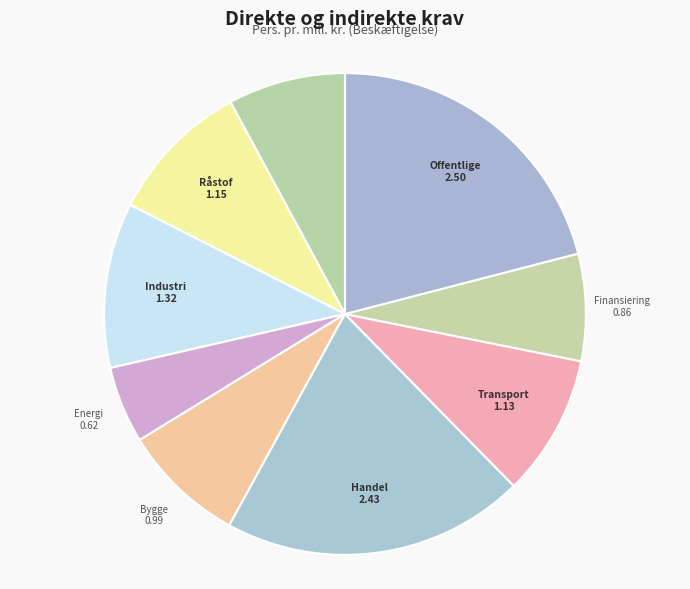

Is there any slice that represents more than half of the pie?

No